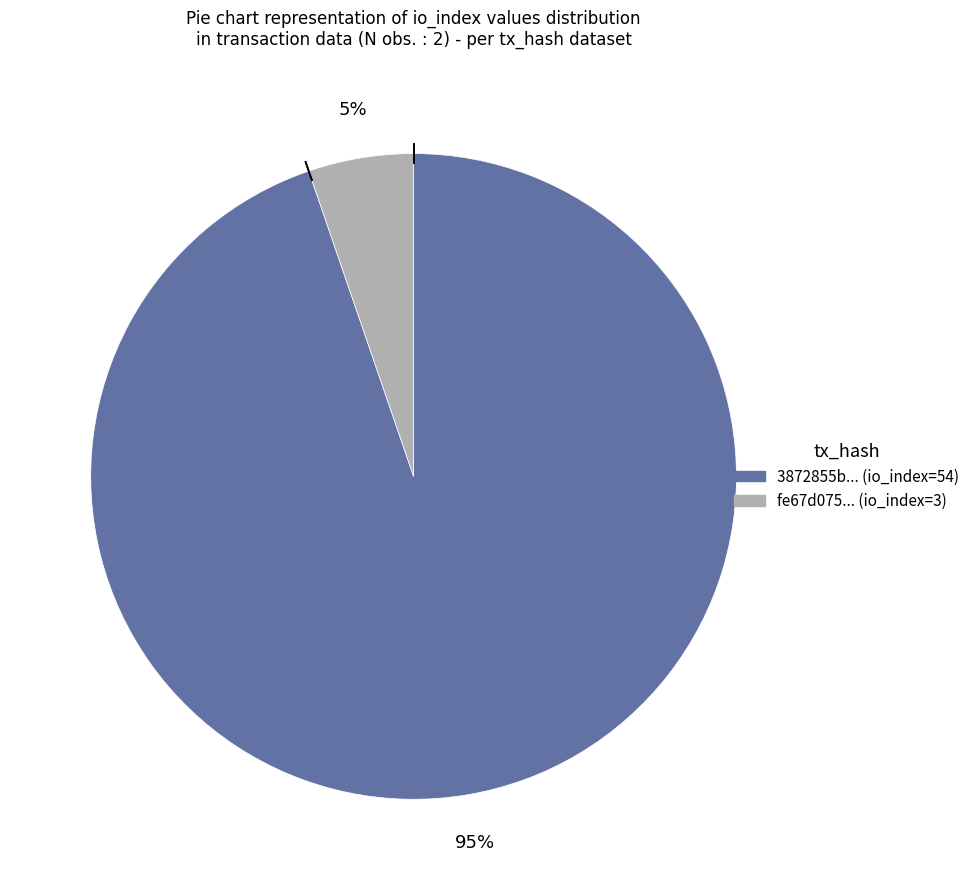

Count the number of slices in the pie.

2